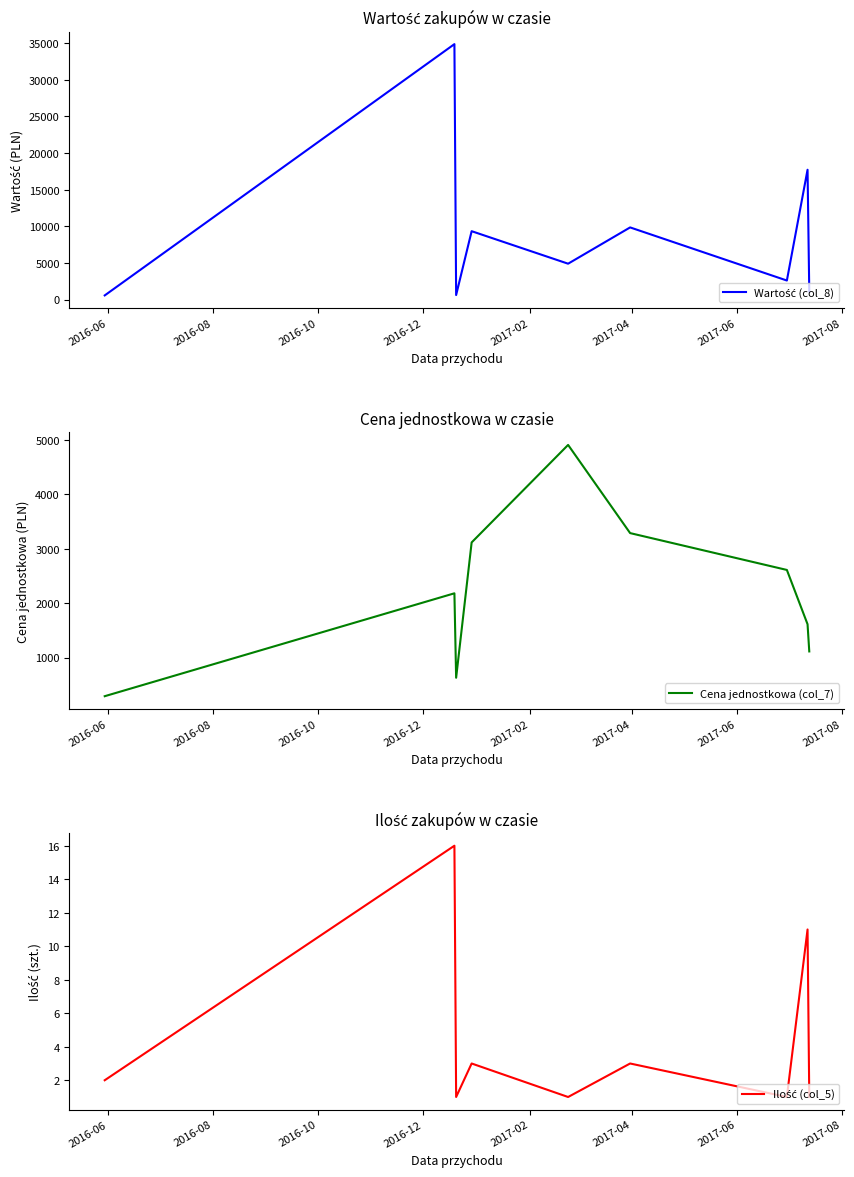

True or false: Ilość (col_5) and Wartość (col_8) cross at least once.

False